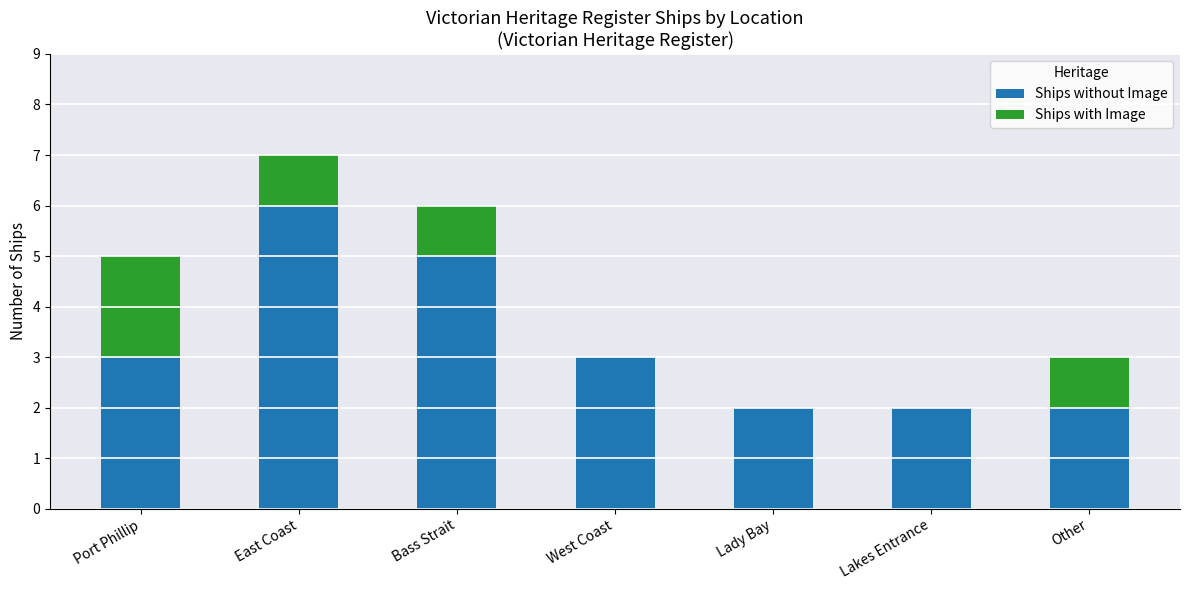

What is the sum of all Ships without Image values?

23